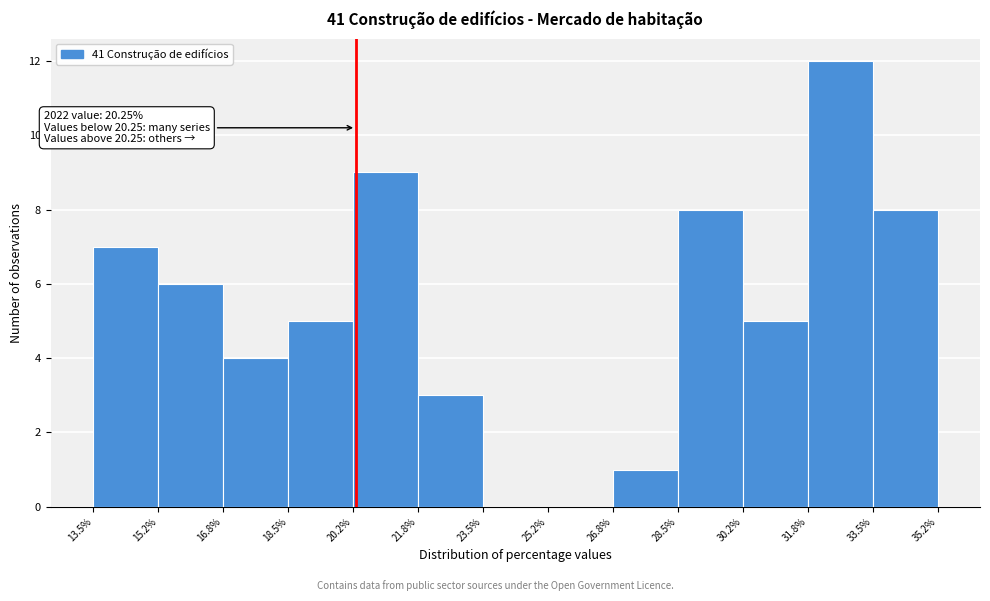

Which range on the x-axis has the tallest bar?

31.8% to 33.5%